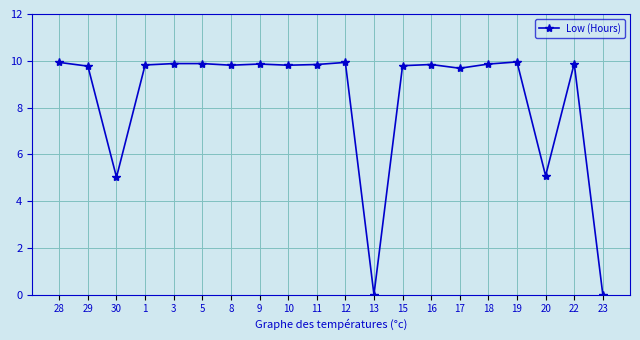

Is it true that the value at 29 is 9.8?

True